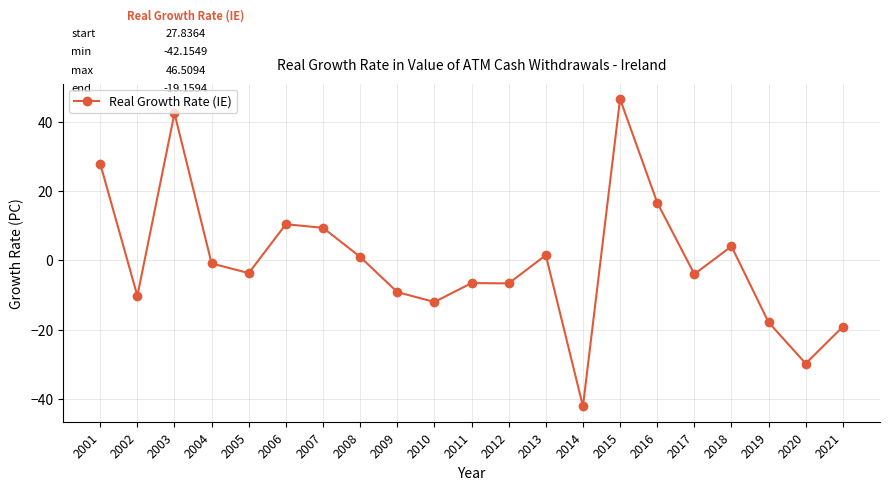

Does the chart display data point markers on the line(s)?

Yes